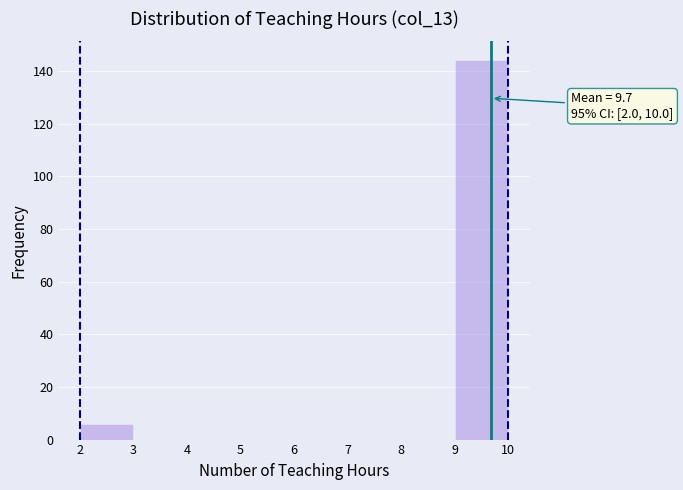

Which range on the x-axis has the tallest bar?

9 to 10